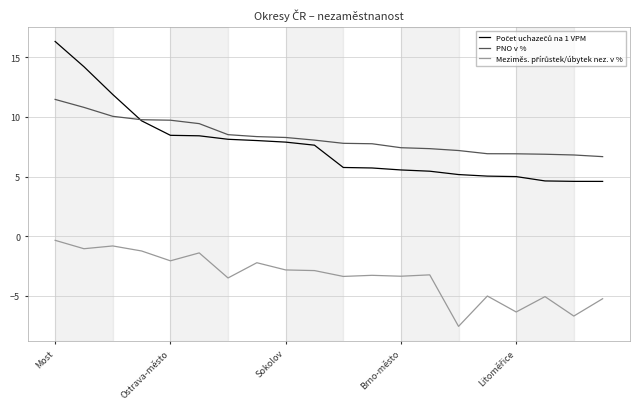

What is the minimum value for PNO v %?

6.7